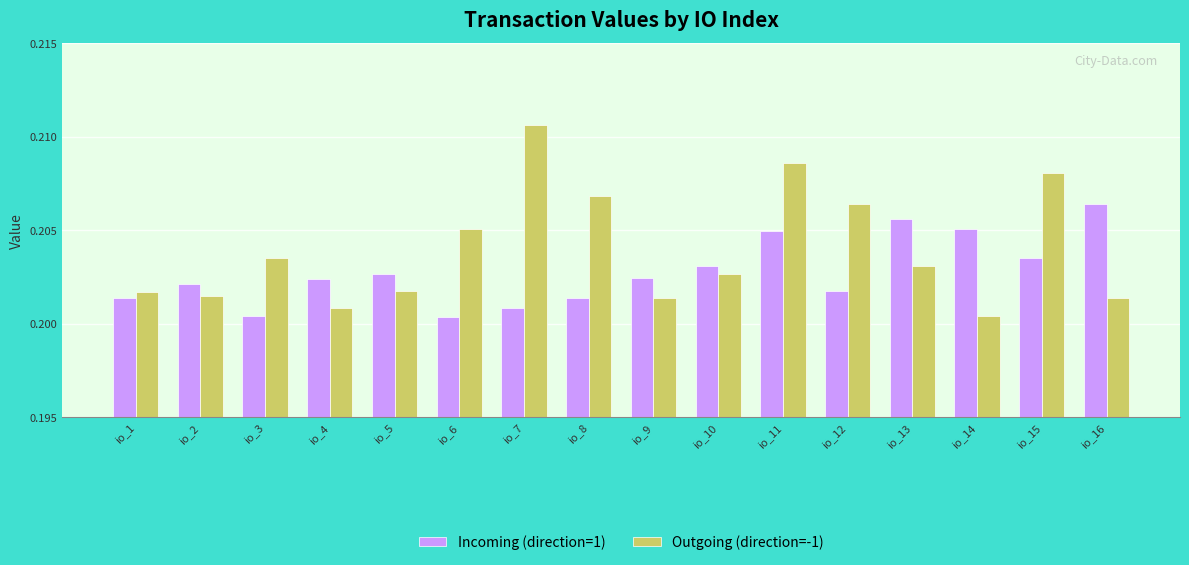

Rank the series by their maximum value, from lowest to highest.

Incoming (direction=1), Outgoing (direction=-1)